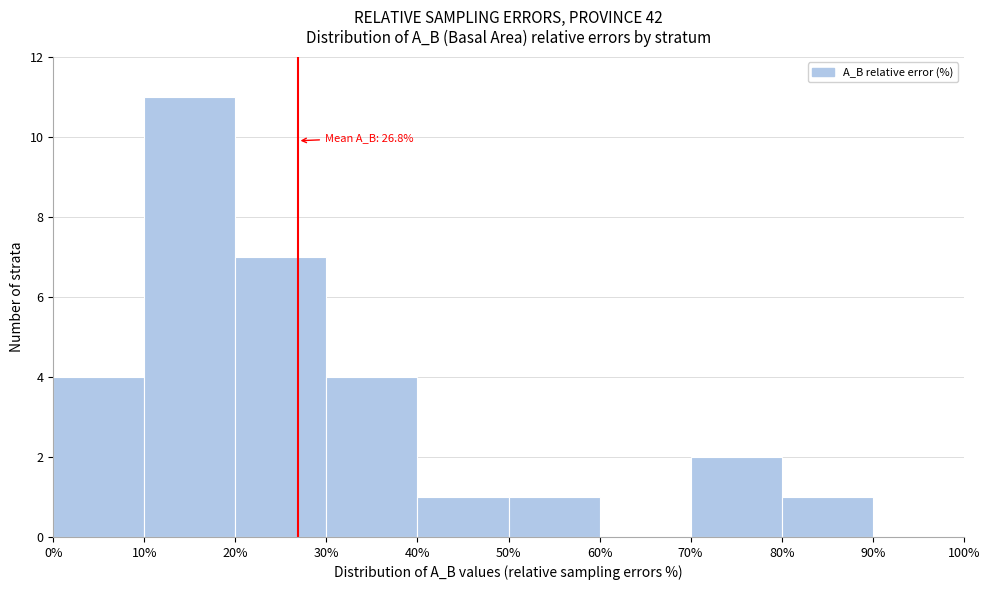

Which range on the x-axis has the tallest bar?

10% to 20%